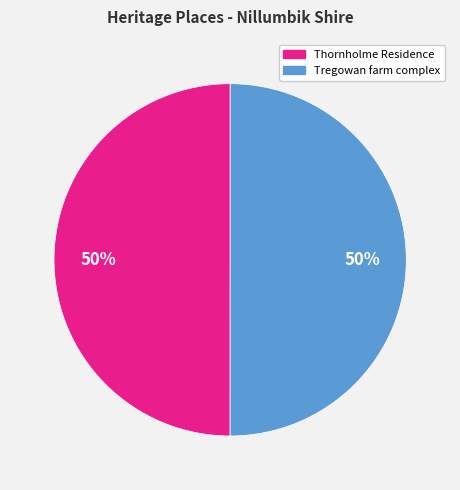

Is the sum of Thornholme Residence and Tregowan farm complex greater than half?

Yes